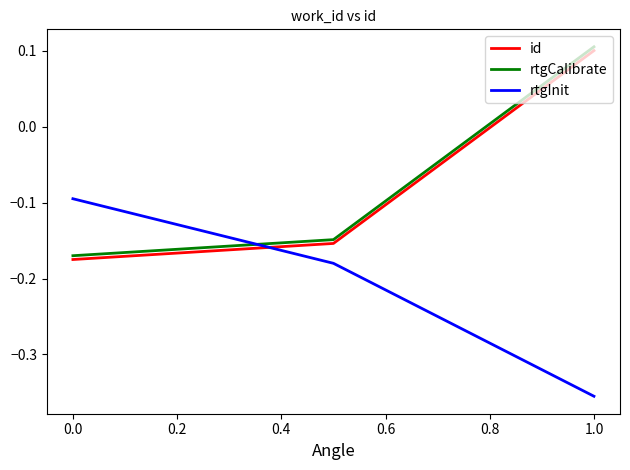

Does the chart have visible grid lines?

No